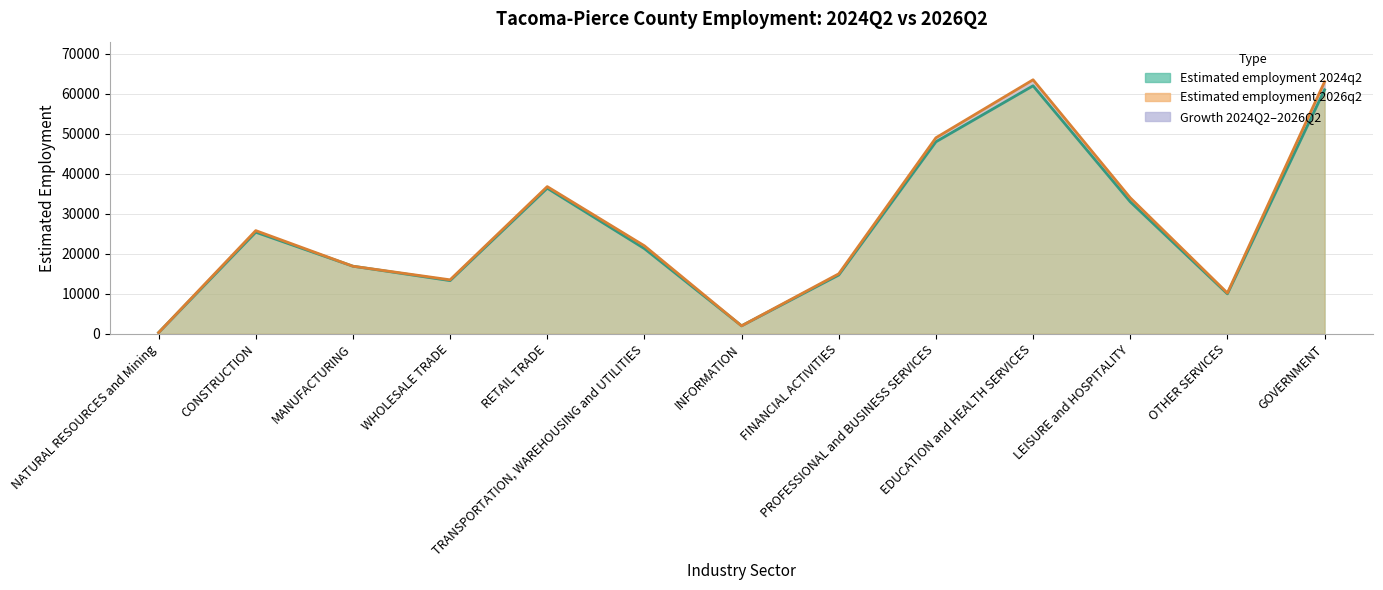

What is the maximum value shown in the chart?

63500